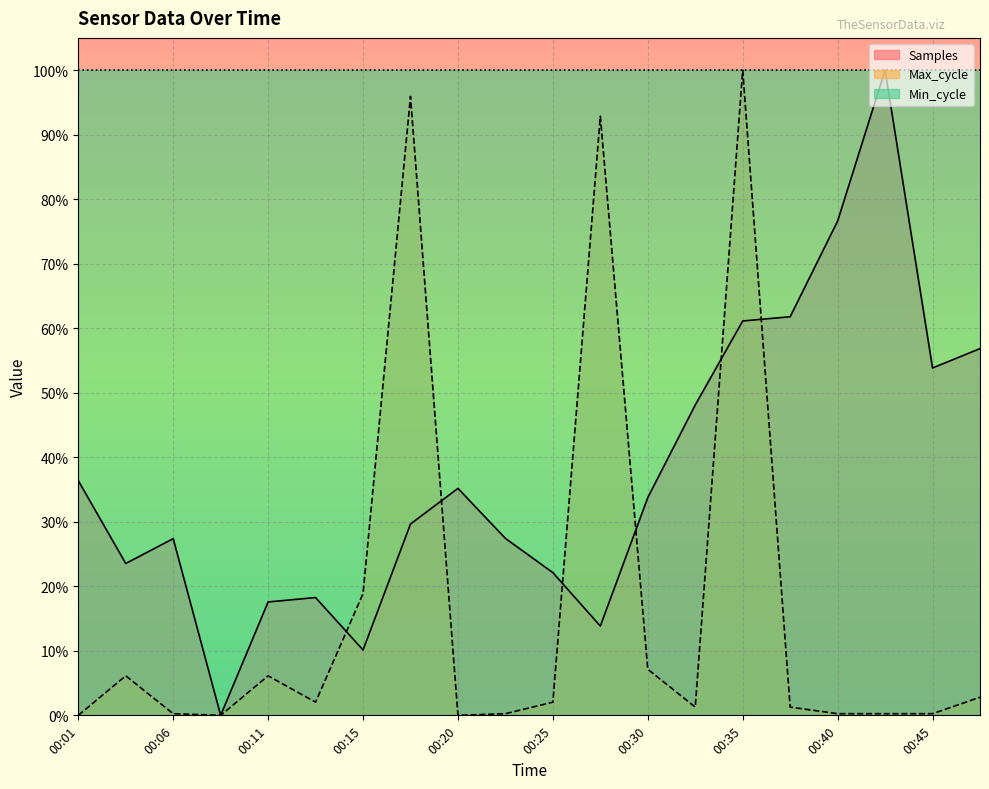

Which category has the lowest value in the Max_cycle series?

00:01